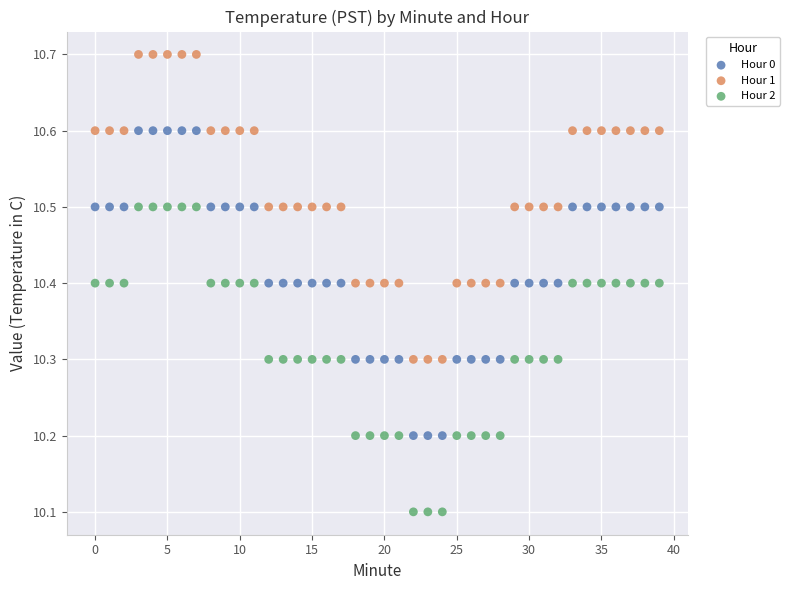

Across all data points, what is the range of Y values (max minus min)?

0.6